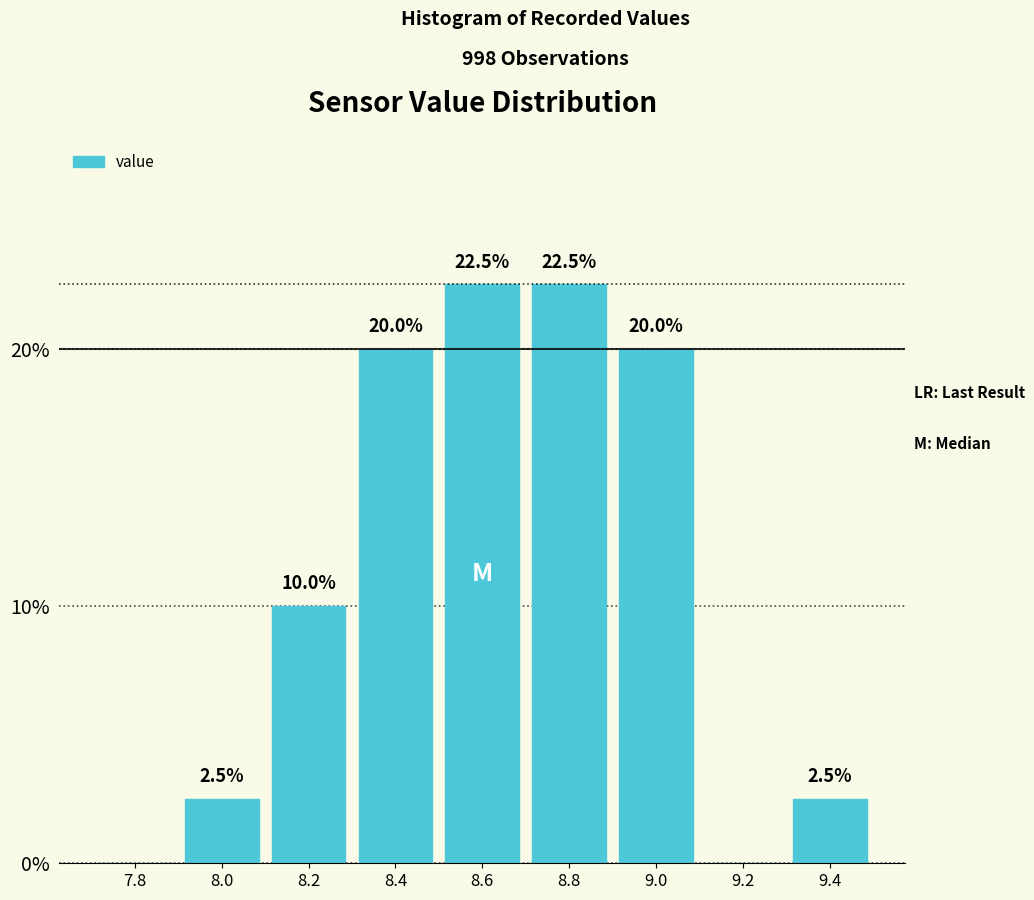

Reading left to right, transcribe all the data shown in this chart.

7.8=0.0	8.0=2.5	8.2=10.0	8.4=20.0	8.6=22.5	8.8=22.5	9.0=20.0	9.2=0.0	9.4=2.5